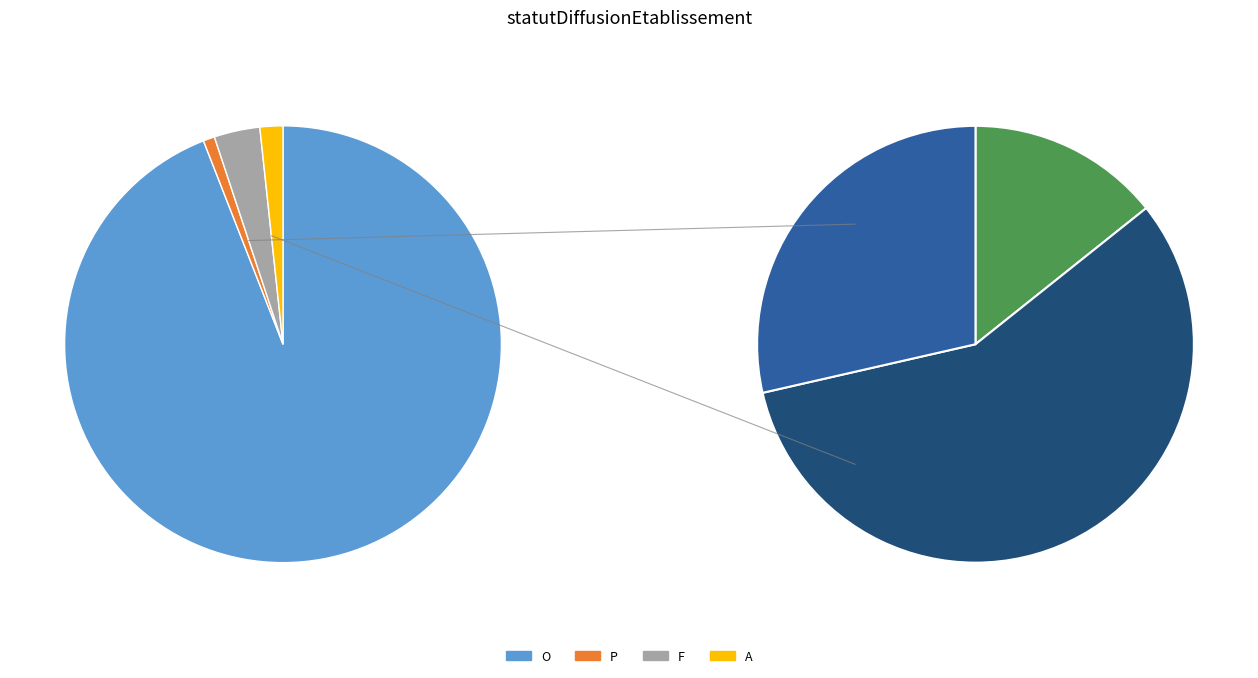

To the nearest percent, what is the difference between the largest and smallest slice percentages?

93%